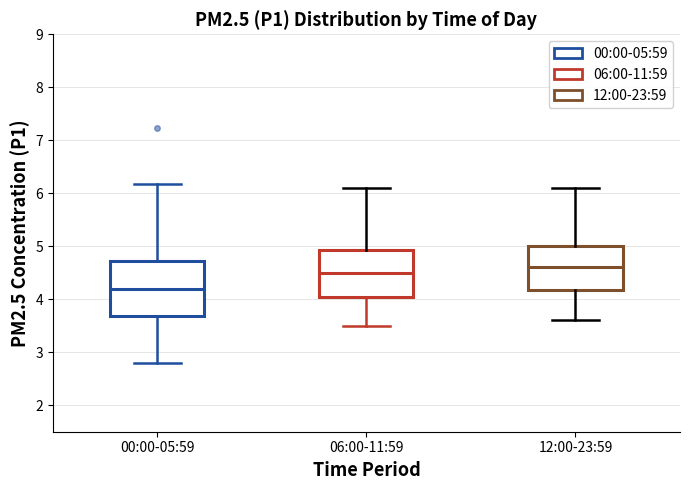

Reading left to right, transcribe this box plot: for each box, give where its median line is, the range the box spans, and where its two whiskers end, as read against the y-axis. The values are not printed on the chart, so give them approximately, as read against the axis.

00:00-05:59: median 4.2, box 3.7 to 4.7, whiskers 2.8 to 6.2
06:00-11:59: median 4.5, box 4.1 to 4.9, whiskers 3.5 to 6.1
12:00-23:59: median 4.6, box 4.2 to 5.0, whiskers 3.6 to 6.1